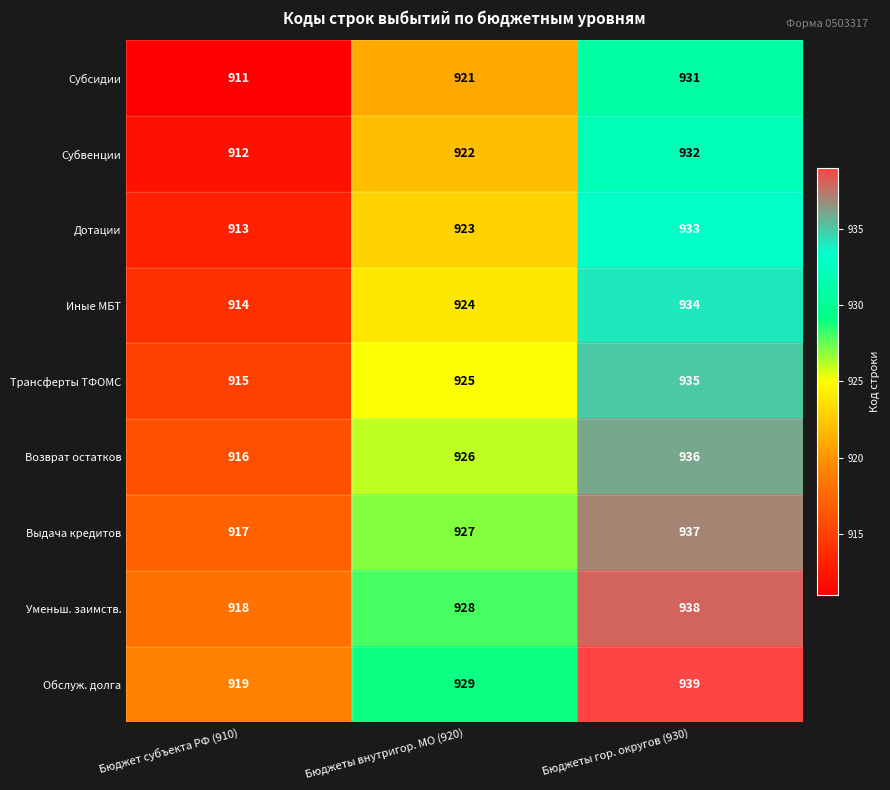

Count the Субсидии values in the range 911 to 931.

3